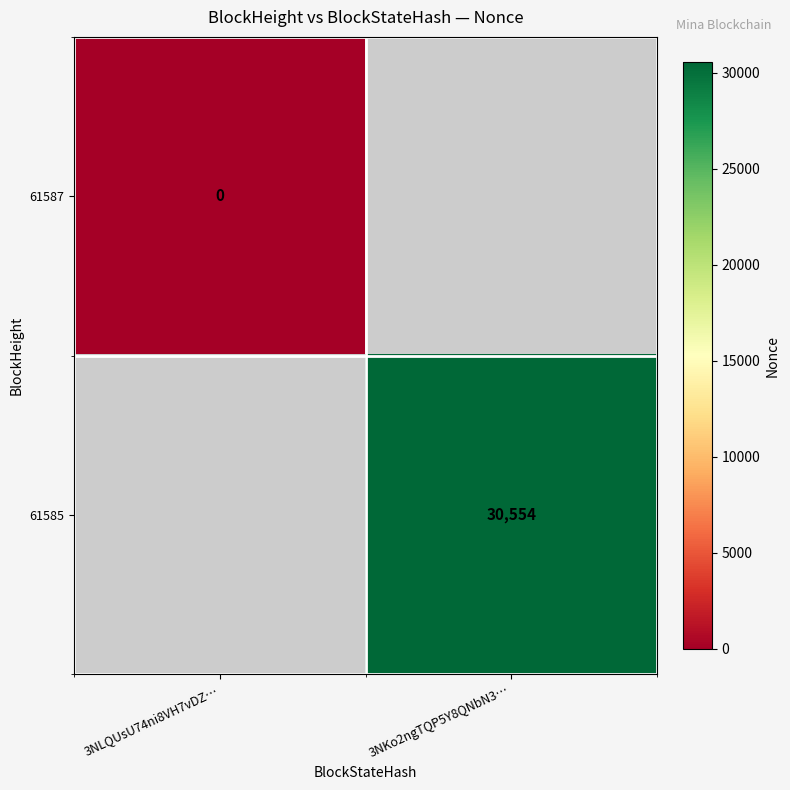

Is the value of 61585 at 3NKo2ngTQP5Y8QNbN3… greater than the value of 61587 at 3NLQUsU74ni8VH7vDZ…?

Yes